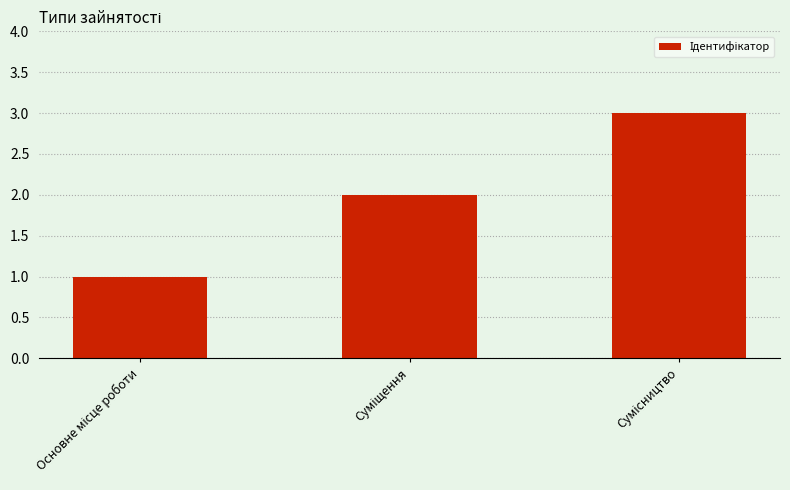

How many bars are there in total?

3